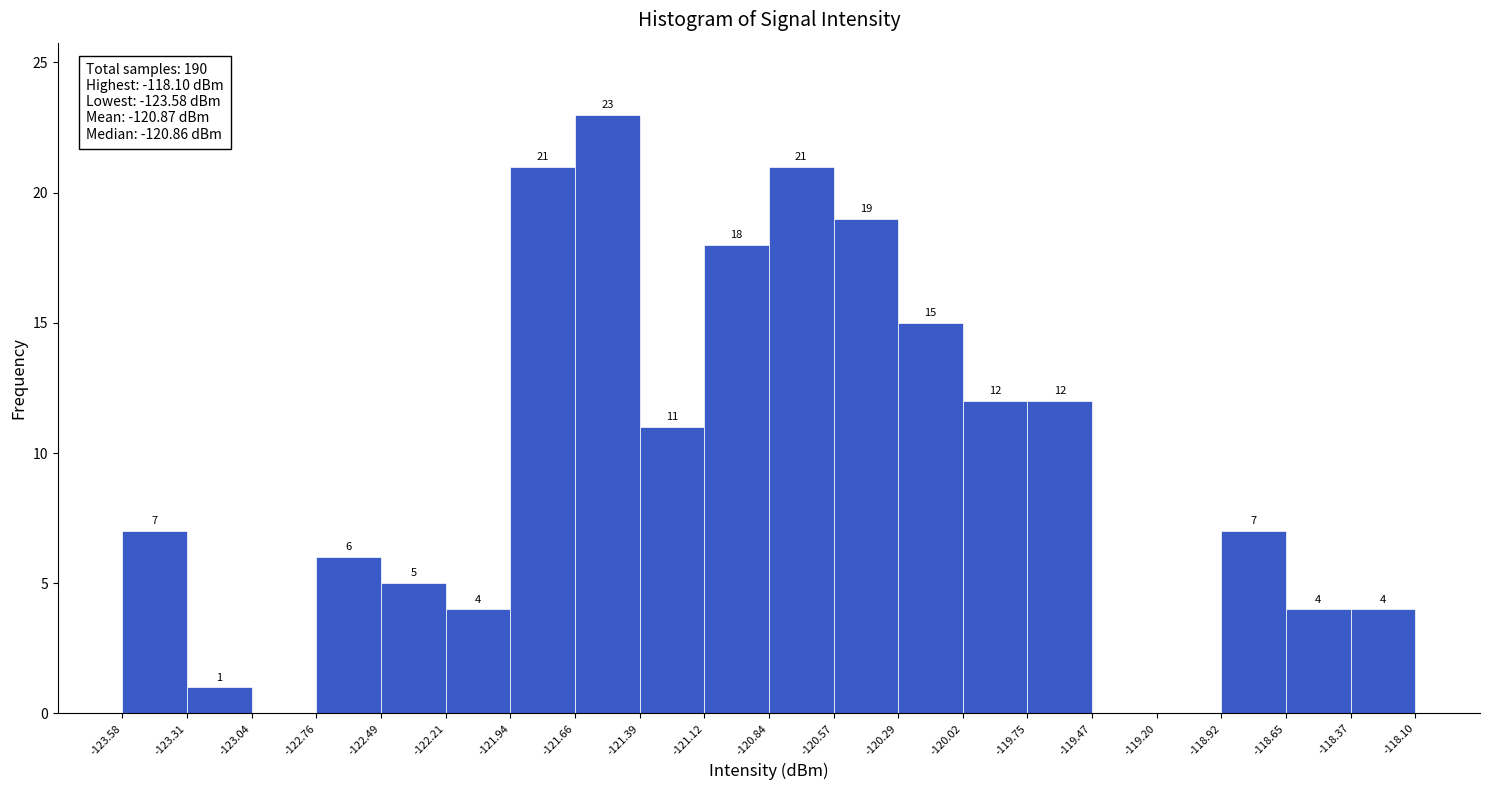

Over which range of the x-axis is the bar tallest?

-121.66 to -121.39